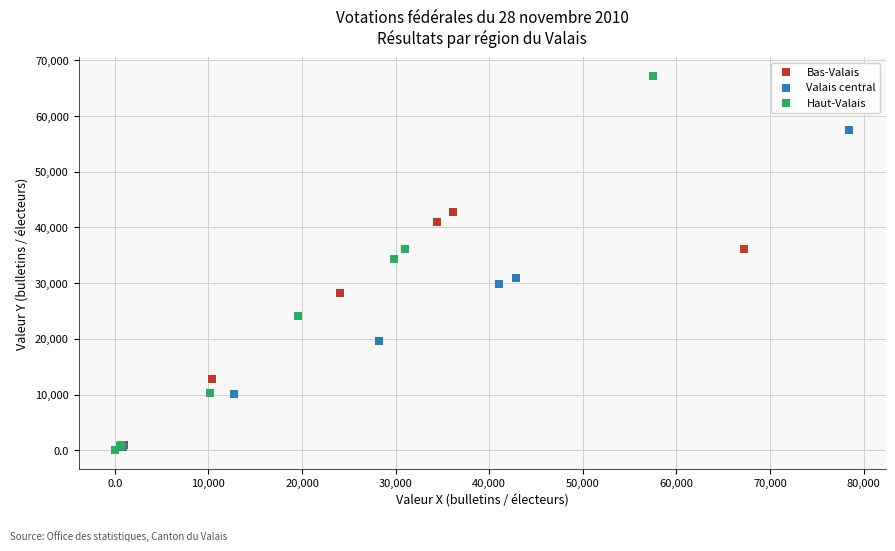

What are all the series names shown in the legend?

Bas-Valais, Valais central, Haut-Valais